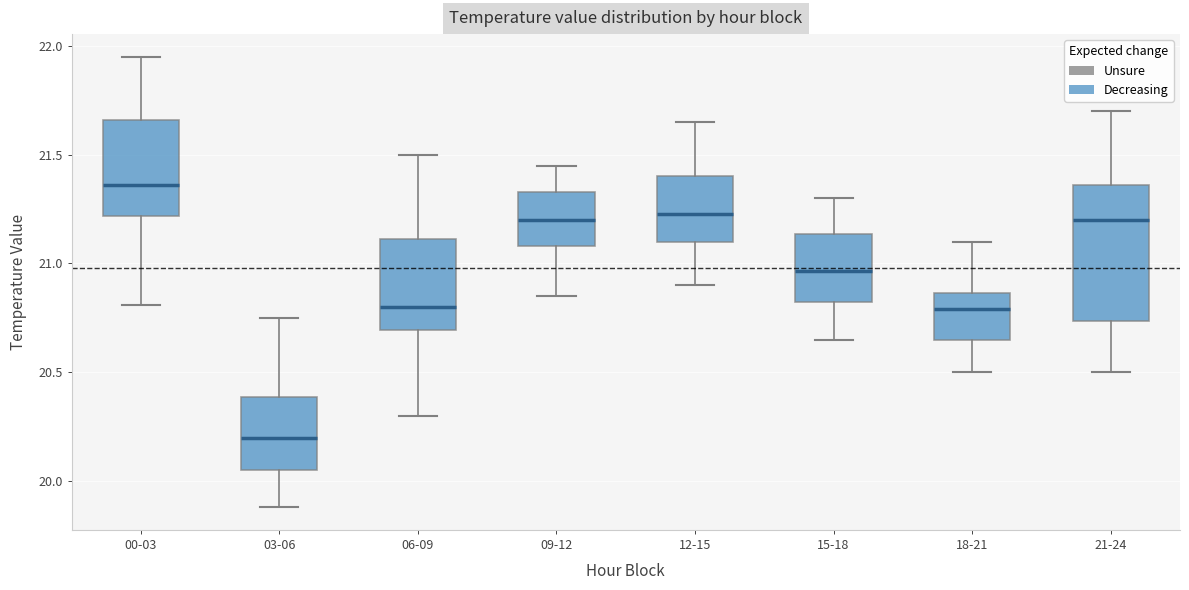

Reading left to right, transcribe this box plot: for each box, give where its median line is, the range the box spans, and where its two whiskers end, as read against the y-axis. The values are not printed on the chart, so give them approximately, as read against the axis.

00-03: median 21.35, box 21.20 to 21.65, whiskers 20.80 to 21.95
03-06: median 20.20, box 20.05 to 20.40, whiskers 19.90 to 20.75
06-09: median 20.80, box 20.70 to 21.10, whiskers 20.30 to 21.50
09-12: median 21.20, box 21.10 to 21.35, whiskers 20.85 to 21.45
12-15: median 21.25, box 21.10 to 21.40, whiskers 20.90 to 21.65
15-18: median 20.95, box 20.80 to 21.15, whiskers 20.65 to 21.30
18-21: median 20.80, box 20.65 to 20.85, whiskers 20.50 to 21.10
21-24: median 21.20, box 20.75 to 21.35, whiskers 20.50 to 21.70